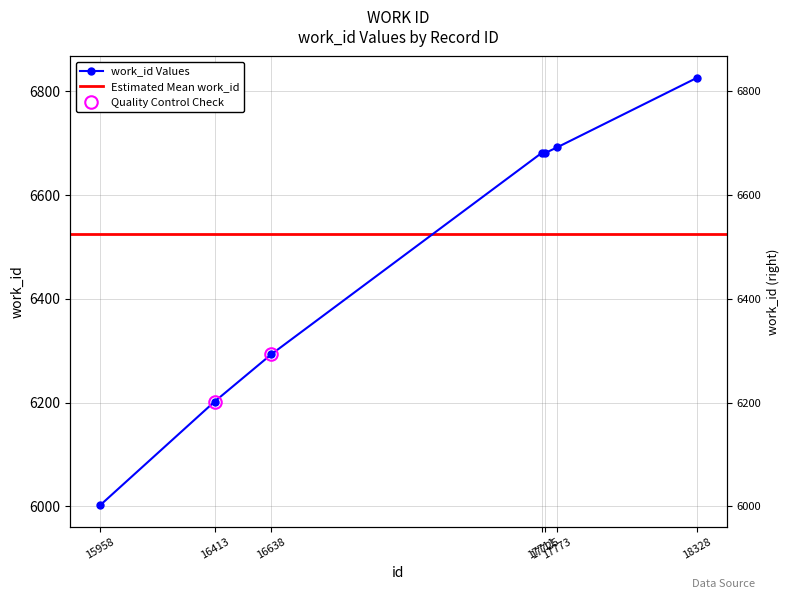

The value at 16638 is 6293. True or false?

True